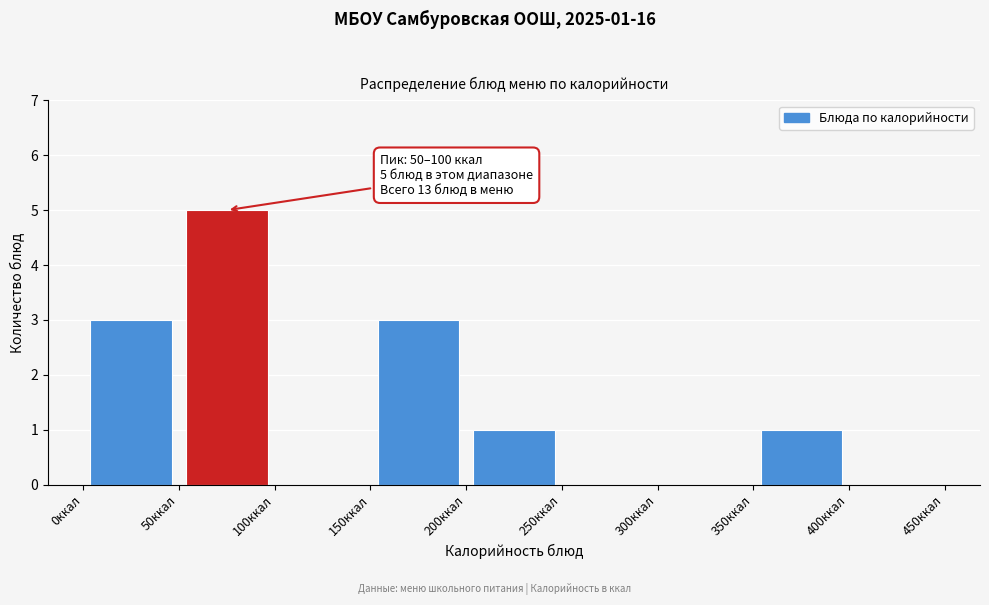

Over which range of the x-axis is the bar tallest?

50 to 100